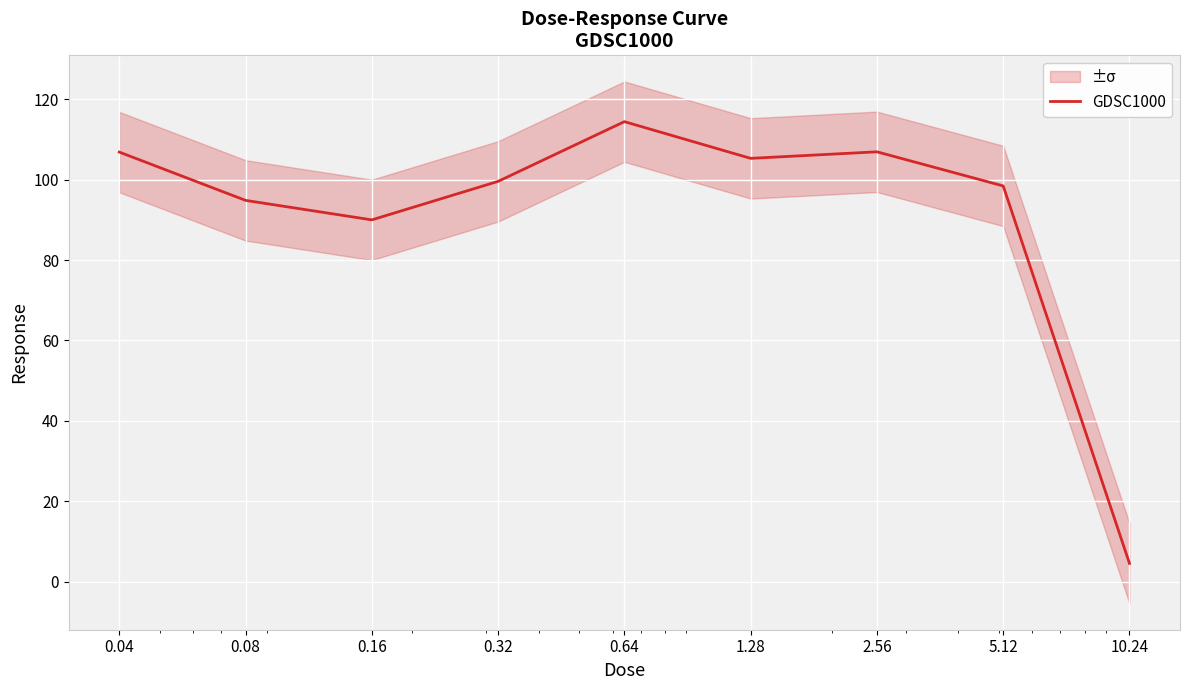

Reading left to right, extract all data points from this chart.

0.04=106.8	0.08=94.8	0.16=90.0	0.32=99.6	0.64=114.4	1.28=105.3	2.56=106.9	5.12=98.4	10.24=4.5